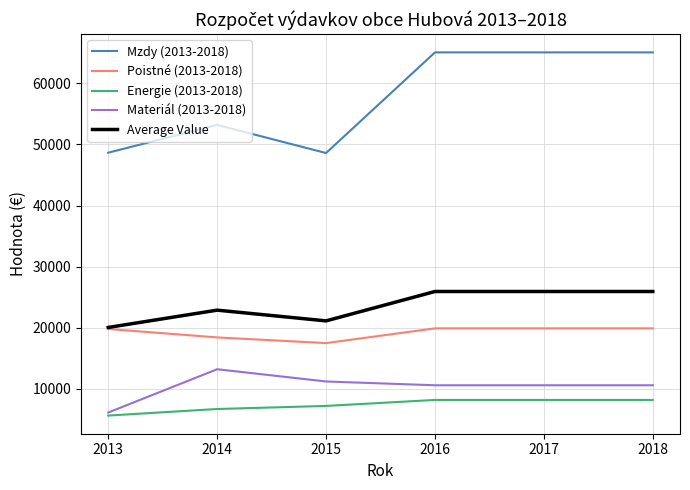

True or false: Mzdy (2013-2018) has a value of 16590.4 at 2013.

False